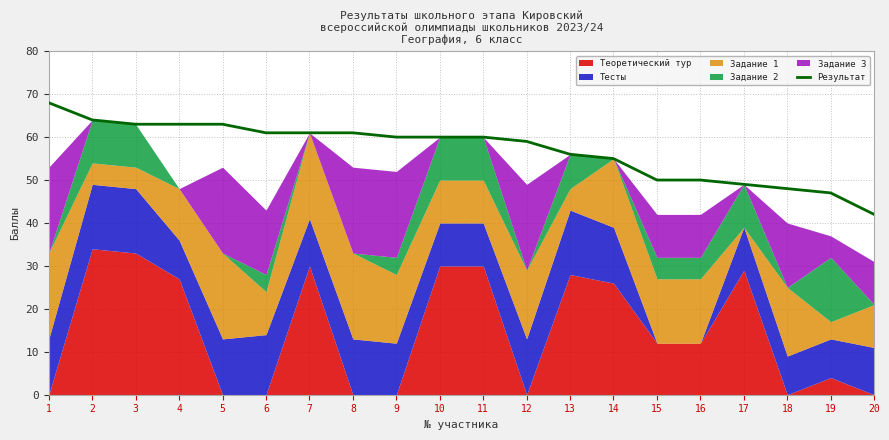

Which has a higher value, 10 or 8?

8